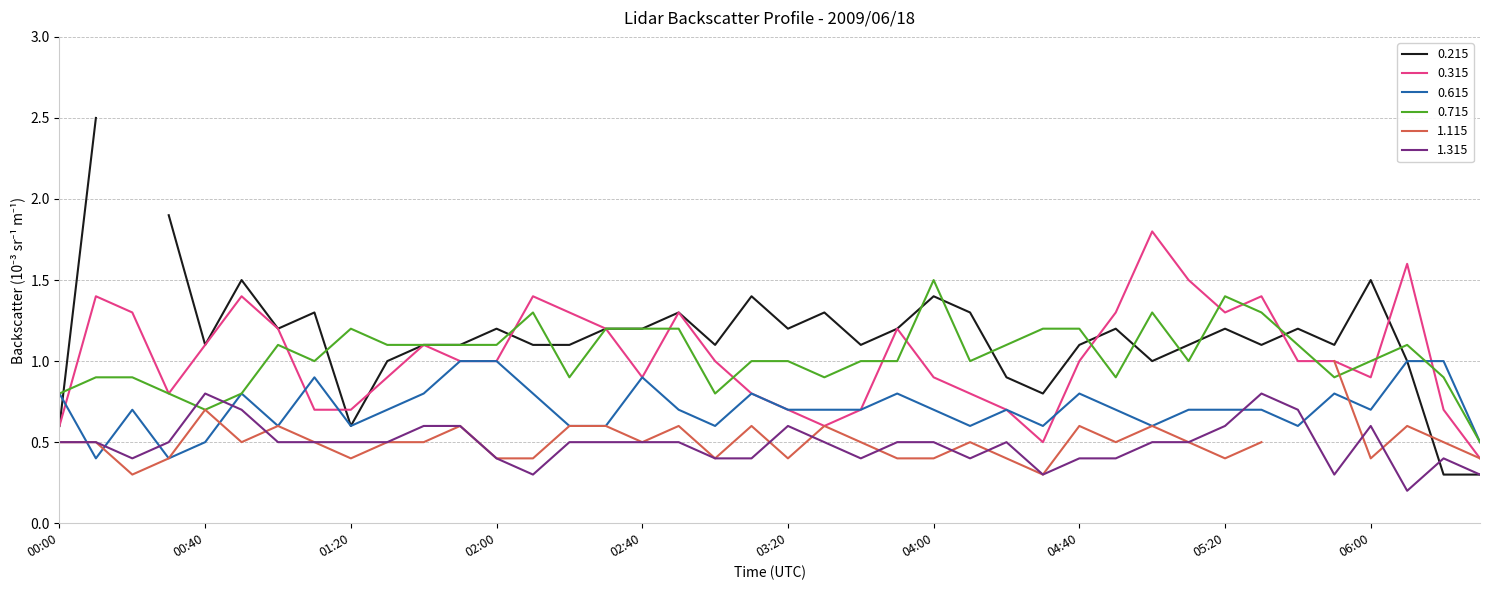

At which label is 0.715 closest to 1?

01:10